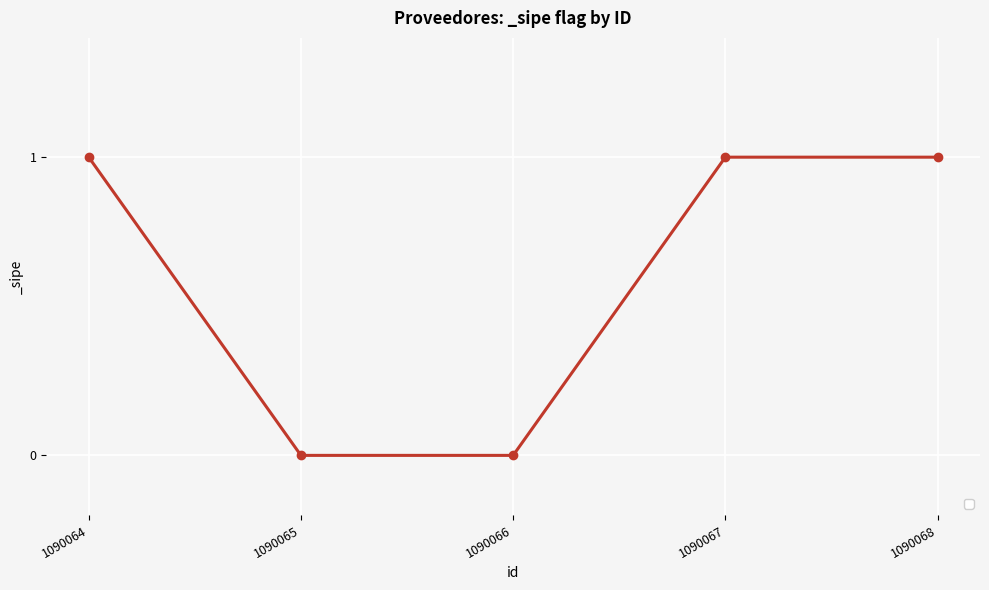

What is the value of the 1st point from the left?

1